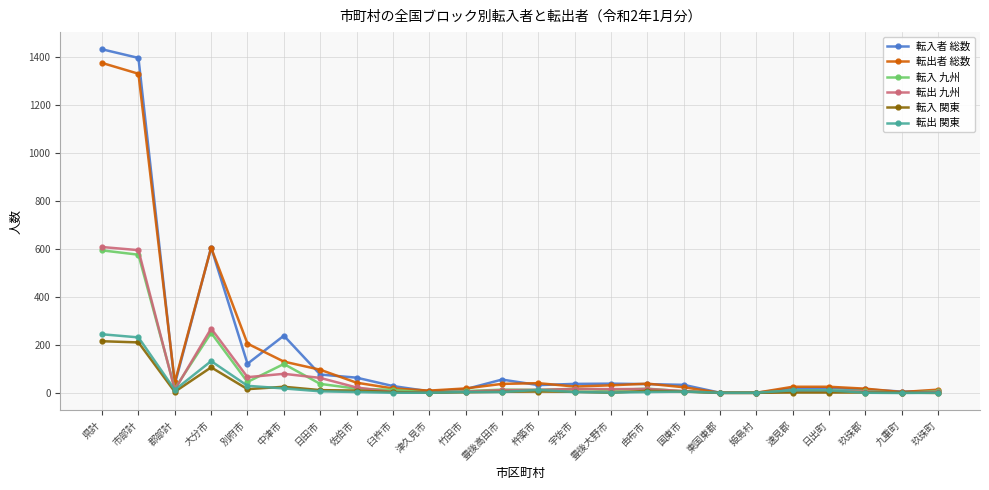

The value of 転入者 総数 at 由布市 is 37. True or false?

True